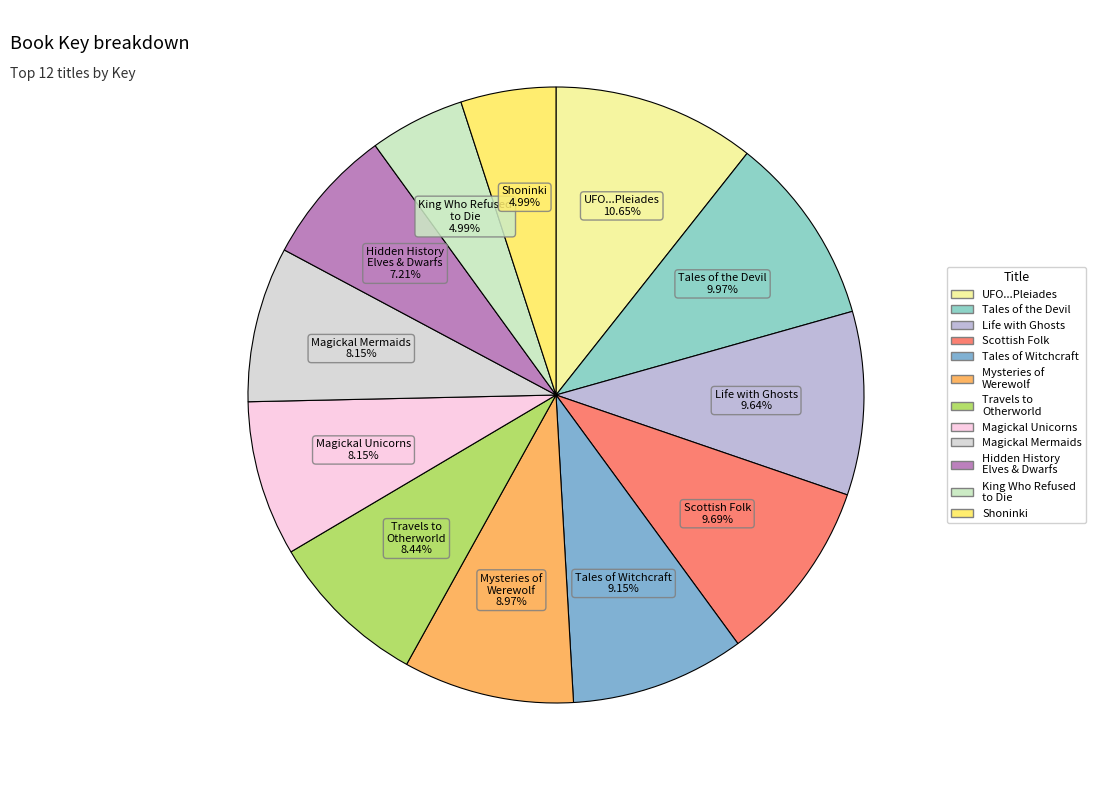

Which slice is the largest?

UFO...Pleiades